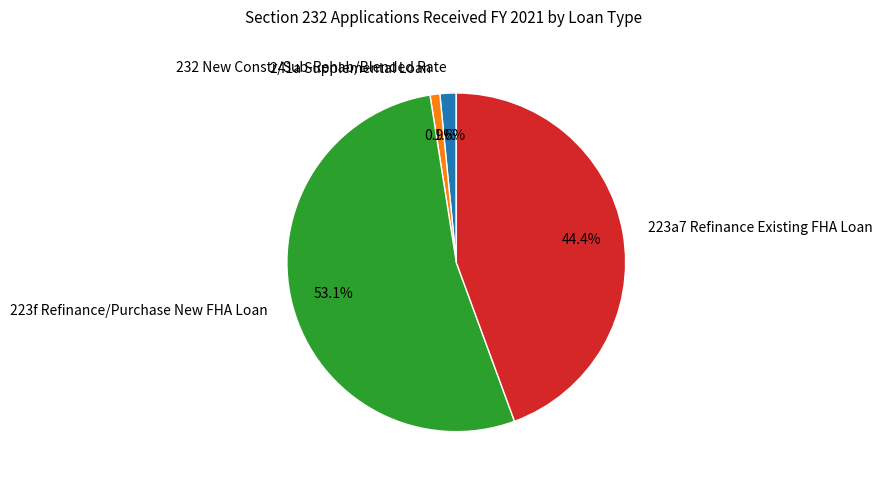

Which has a higher value, 241a Supplemental Loan or 223f Refinance/Purchase New FHA Loan?

223f Refinance/Purchase New FHA Loan